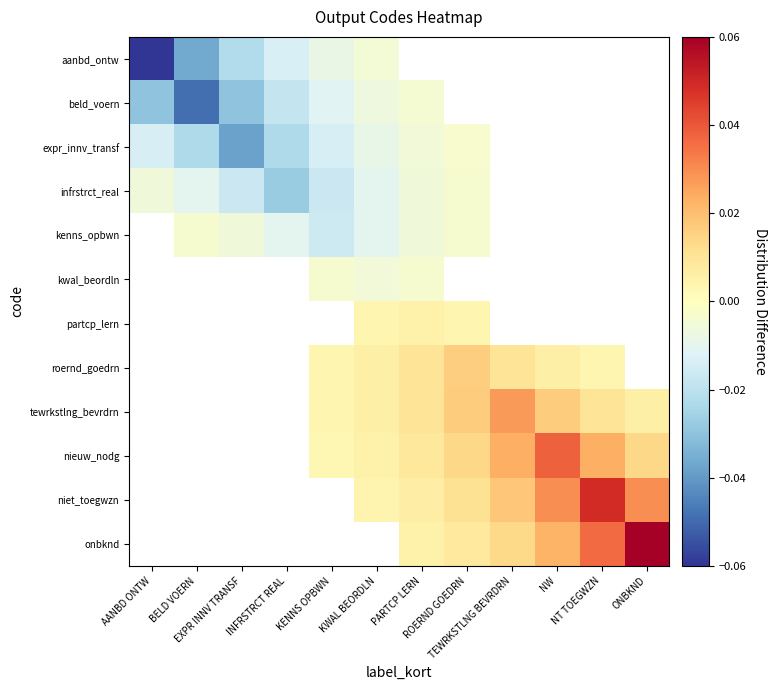

Which series changed the most between NW and ONBKND?

onbknd